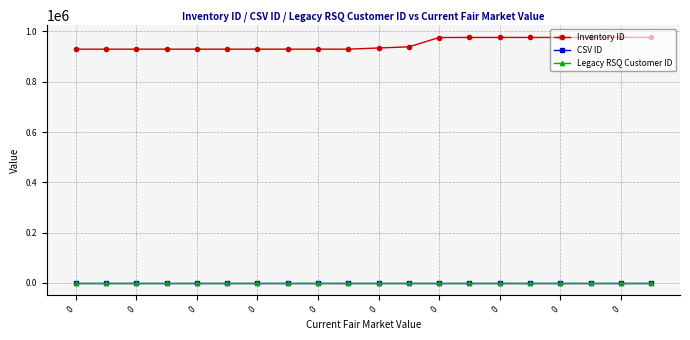

What is the maximum value shown in the chart?

976179